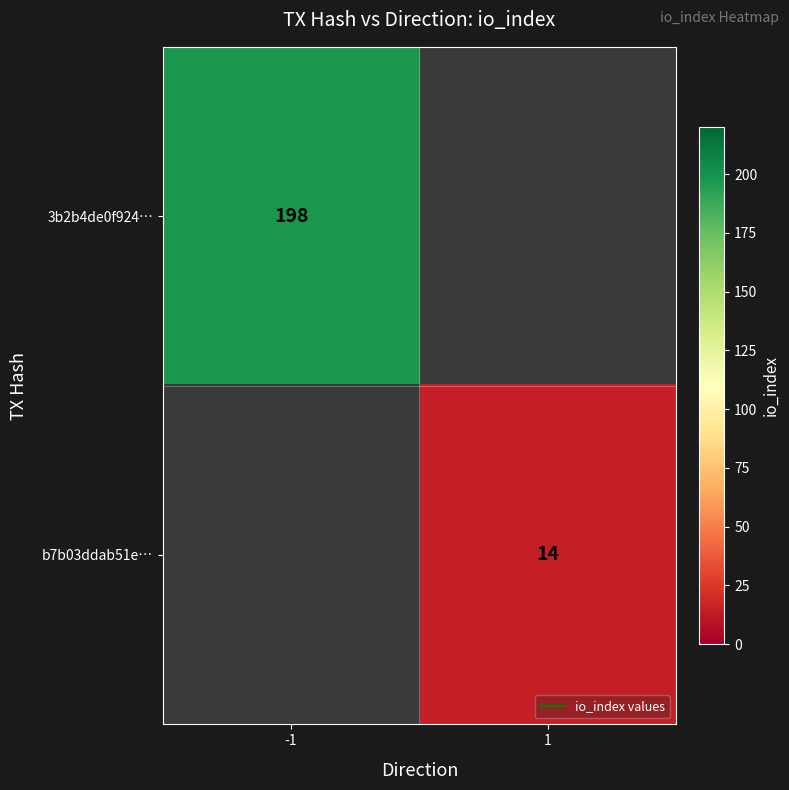

How many positive values does the b7b03ddab51e… series have?

1